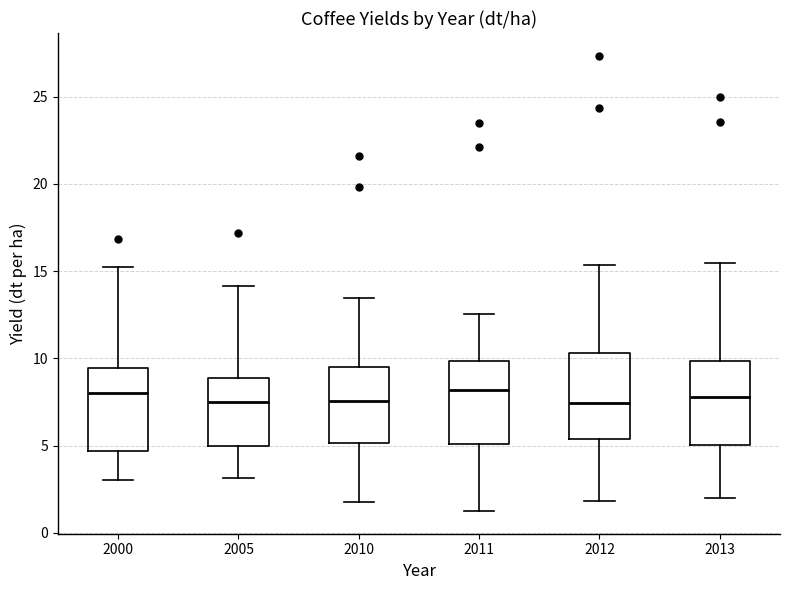

Reading left to right, transcribe this box plot: for each box, give where its median line is, the range the box spans, and where its two whiskers end, as read against the y-axis. The values are not printed on the chart, so give them approximately, as read against the axis.

2000: median 8.0, box 4.5 to 9.5, whiskers 3.0 to 15.0
2005: median 7.5, box 5.0 to 9.0, whiskers 3.0 to 14.0
2010: median 7.5, box 5.0 to 9.5, whiskers 2.0 to 13.5
2011: median 8.0, box 5.0 to 10.0, whiskers 1.5 to 12.5
2012: median 7.5, box 5.5 to 10.5, whiskers 2.0 to 15.5
2013: median 8.0, box 5.0 to 10.0, whiskers 2.0 to 15.5